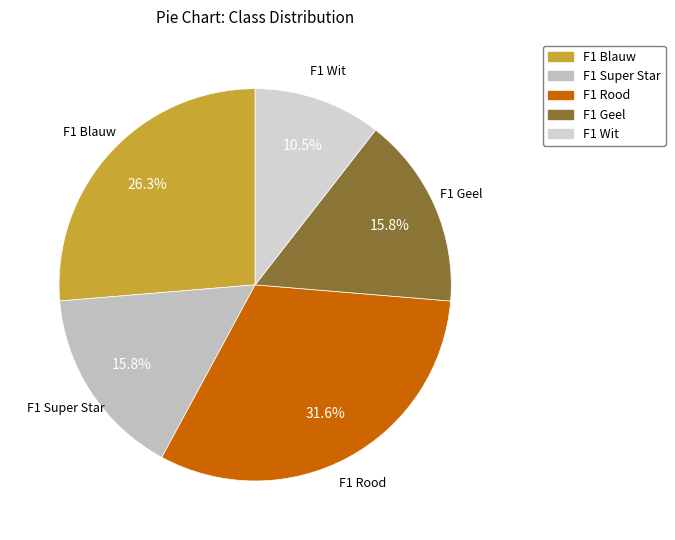

To the nearest percent, what is the difference between the F1 Rood and F1 Blauw slice percentages?

5%